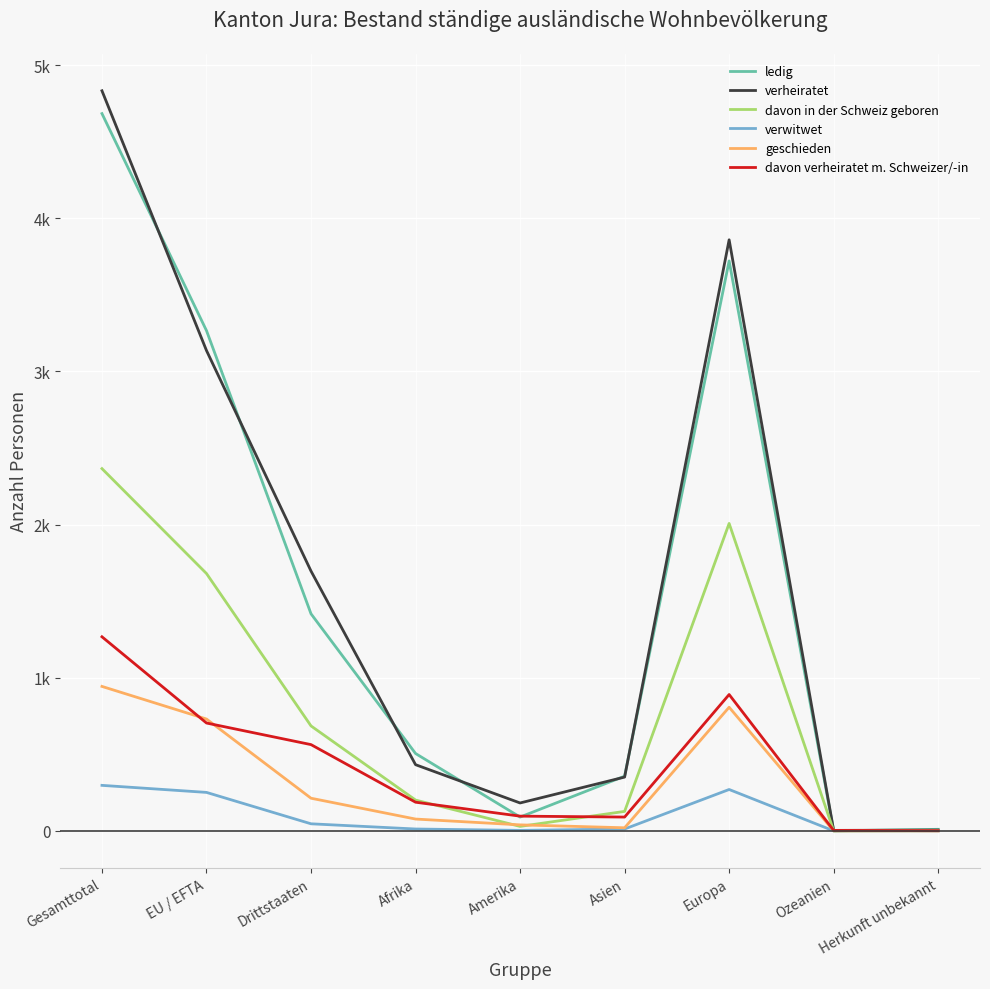

The davon verheiratet m. Schweizer/-in series shows 50 at Amerika. True or false?

False